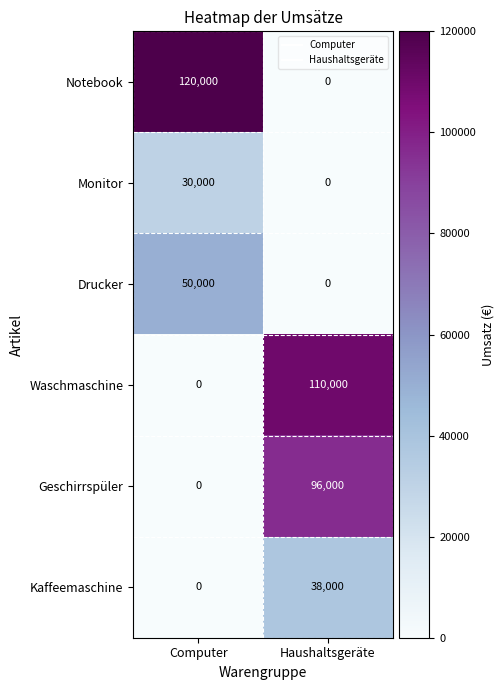

Which category has the highest value across all series?

Computer